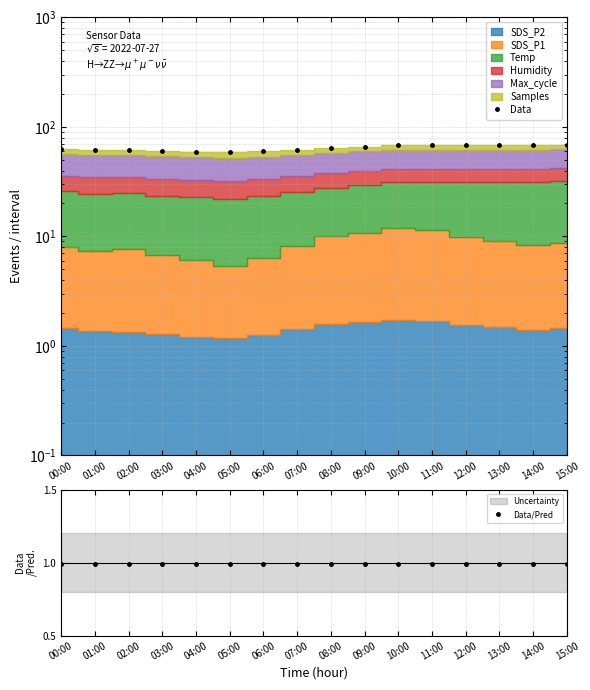

Which series changed the most between 09:00 and 10:00?

Data